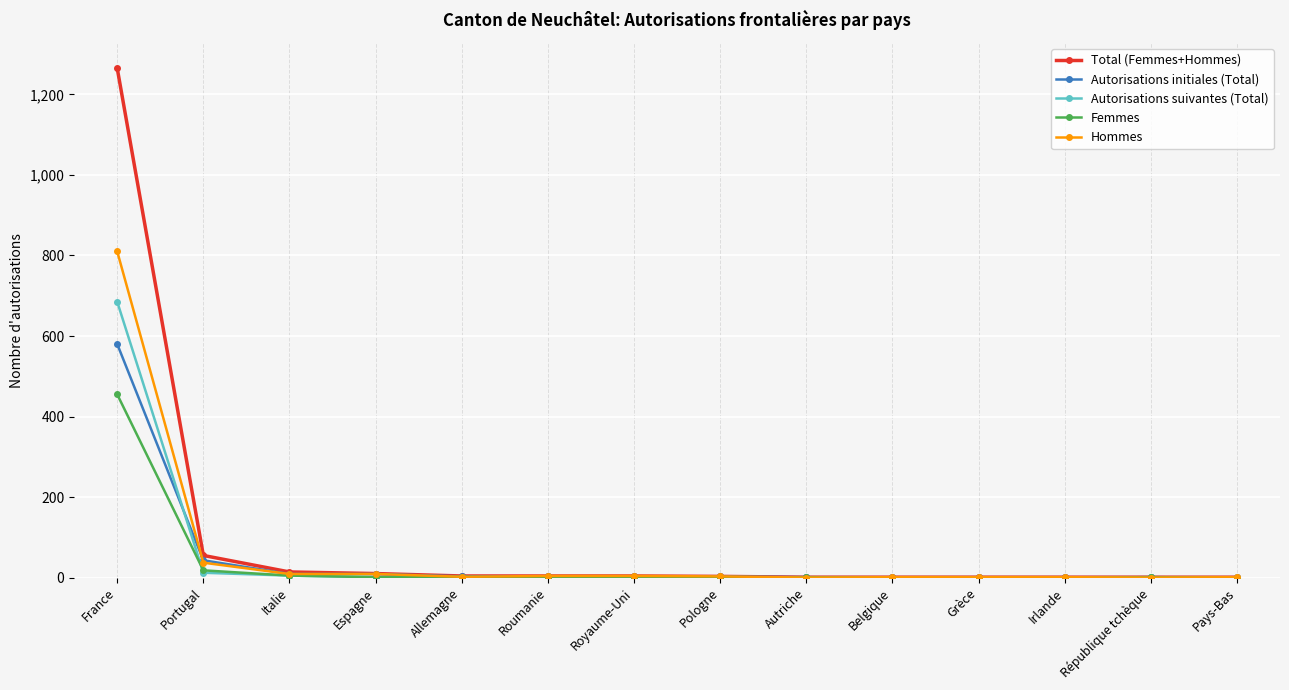

Is it true that Hommes equals 564 at République tchèque?

False